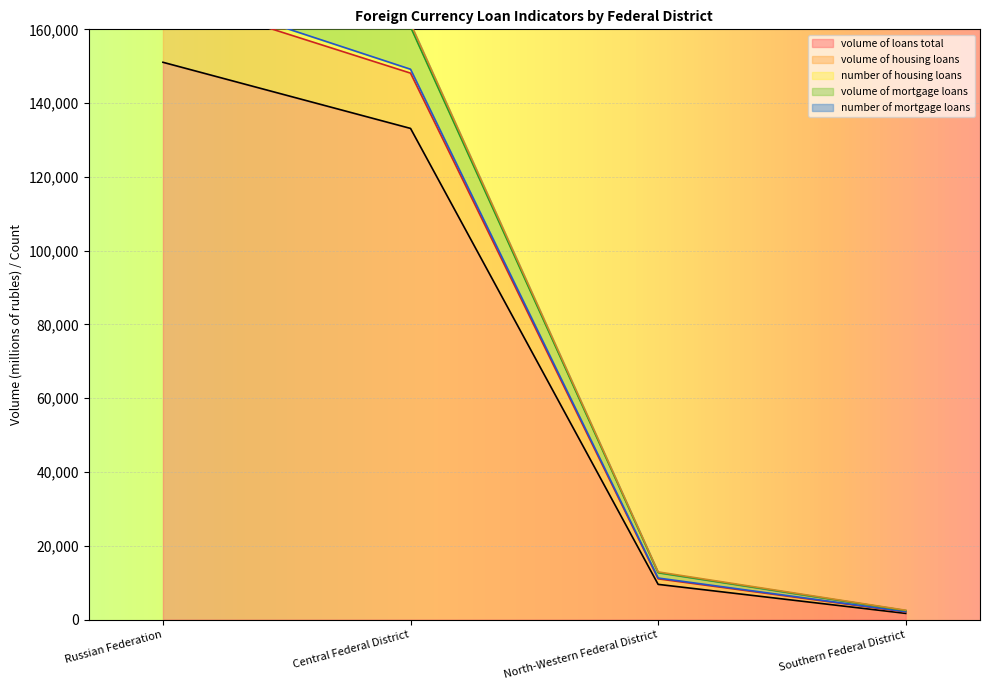

List the labels in order of volume of loans total value, largest first.

Russian Federation, Central Federal District, North-Western Federal District, Southern Federal District